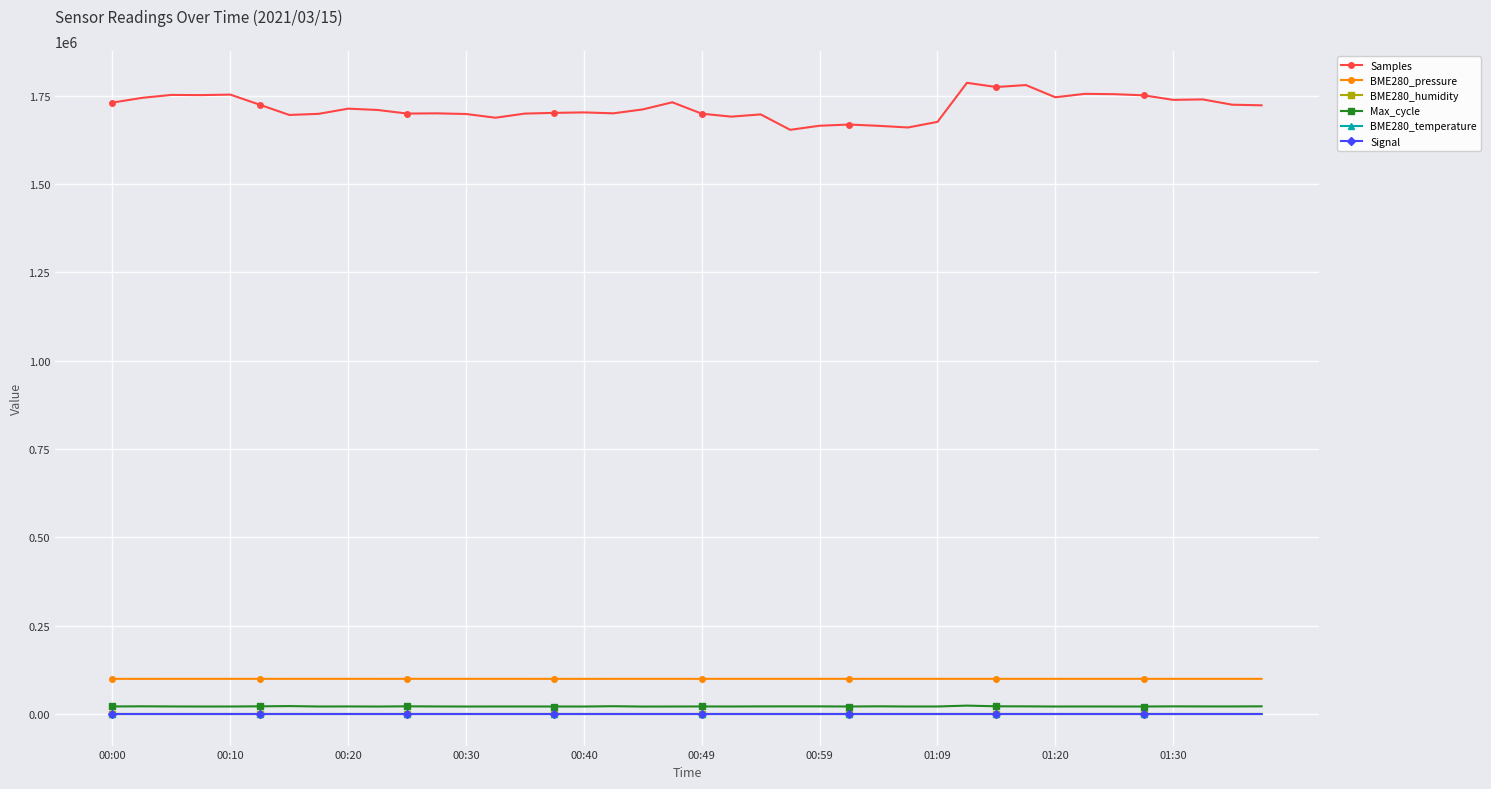

In Samples, how many points are lower than both neighbors (excluding endpoints)?

11